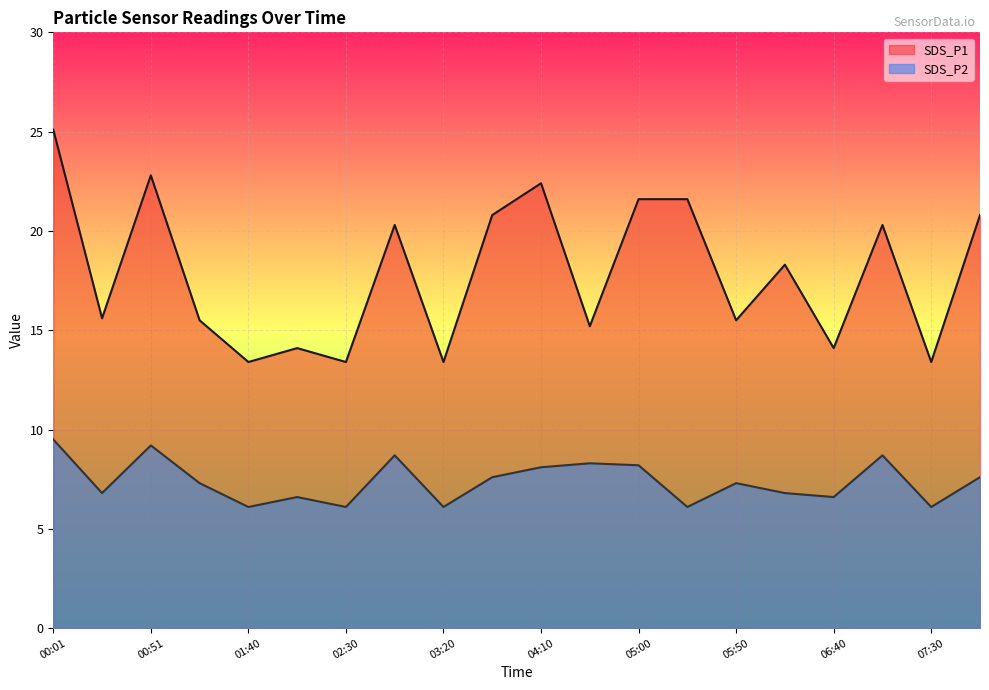

What is the total value across all series at 05:00?

29.8